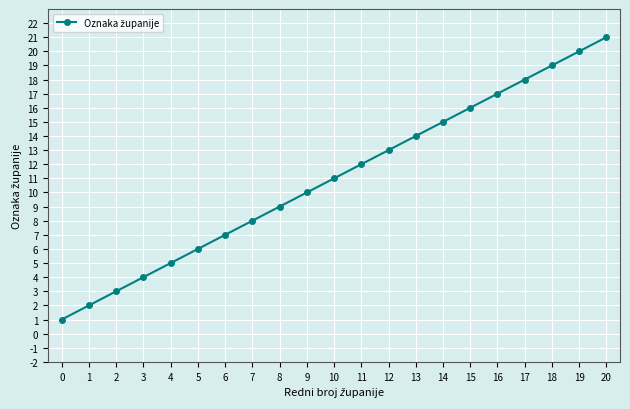

Rank the categories by value from lowest to highest.

0, 1, 2, 3, 4, 5, 6, 7, 8, 9, 10, 11, 12, 13, 14, 15, 16, 17, 18, 19, 20